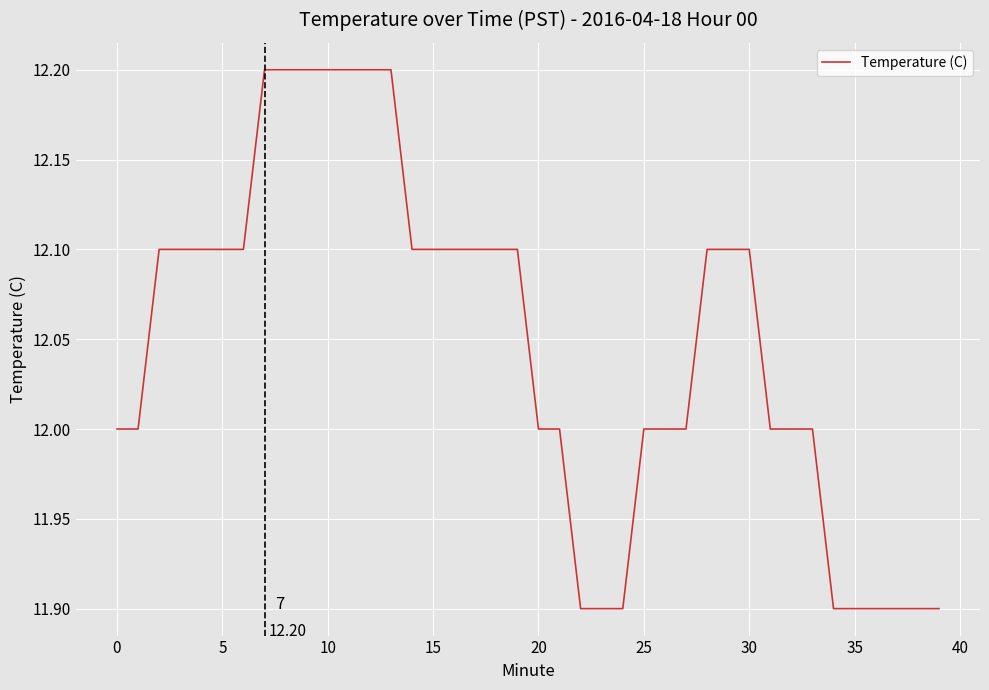

How many lines are shown in the chart?

1